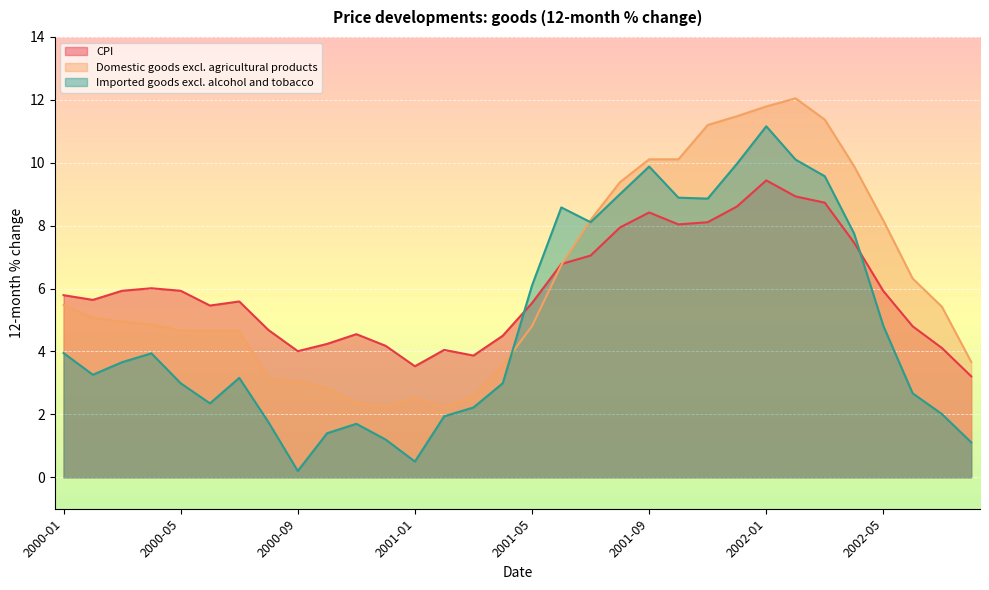

What is the difference between the Domestic goods excl. agricultural products values at 2001-06 and 2001-01?

4.2